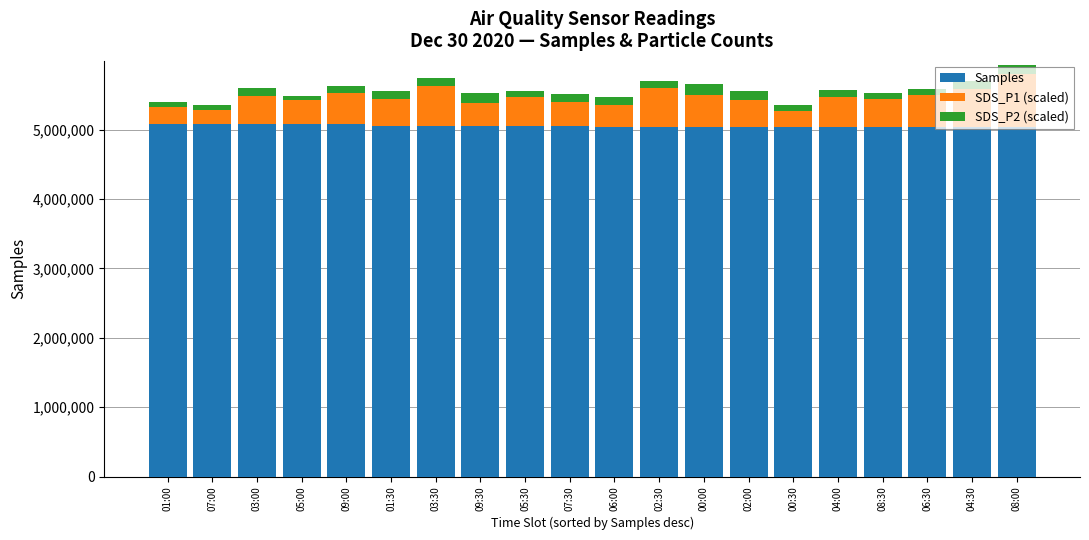

What is the sum of all Samples values?

101009598.0